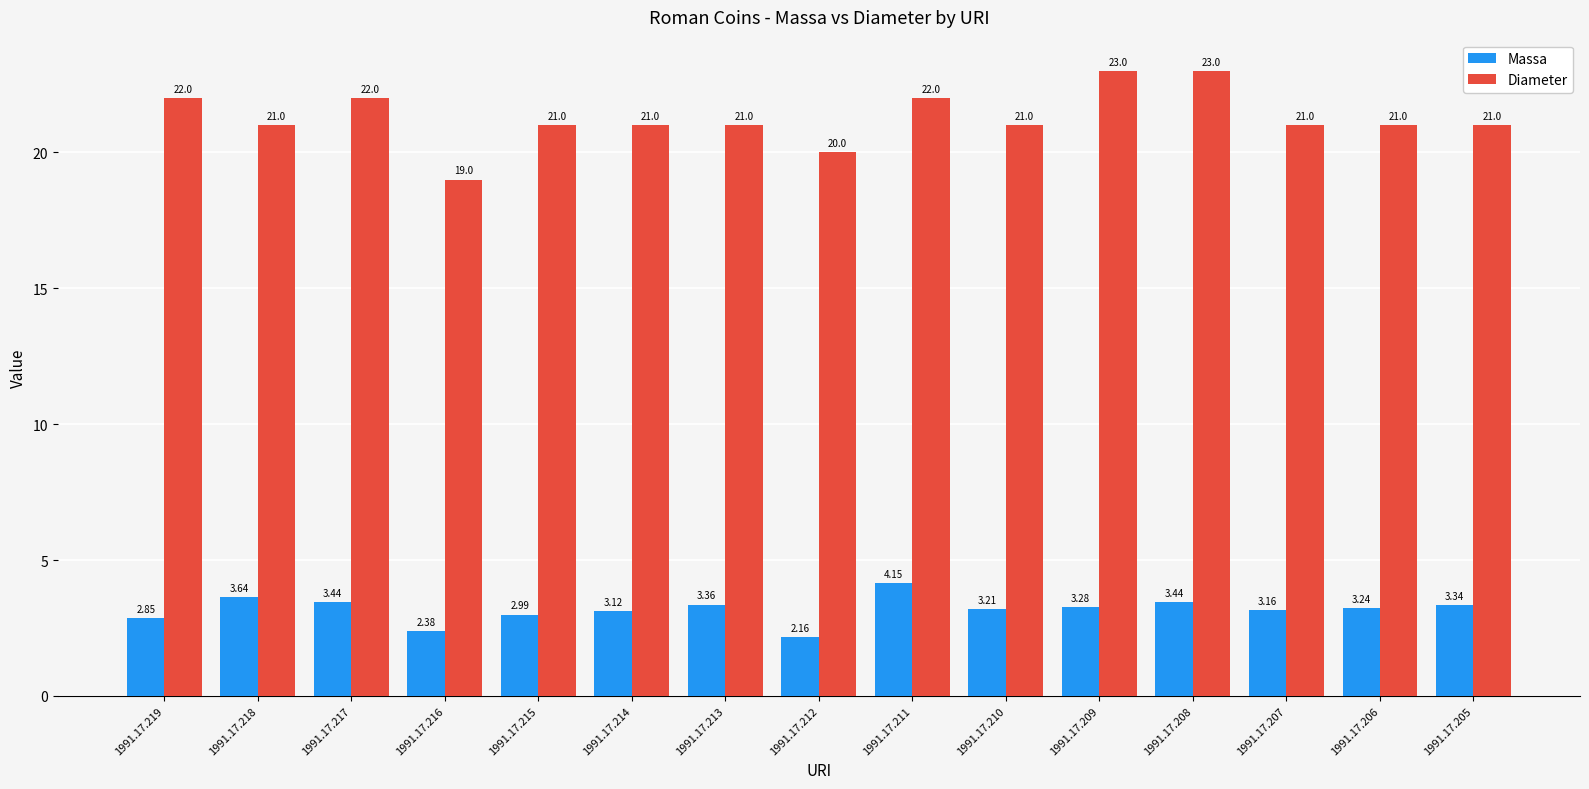

At which label does Diameter first exceed 21?

1991.17.219